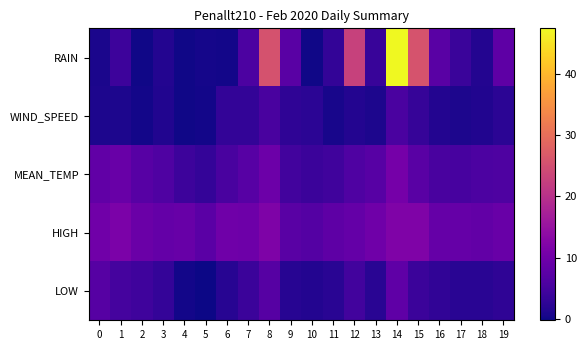

Reading right to left, what are all the values shown in this chart?

RAIN: 19=7.8	18=1.6	17=3.8	16=7.4	15=25.8	14=47.4	13=3.6	12=22.8	11=3.0	10=0.0	9=7.4	8=25.6	7=5.8	6=0.2	5=0.4	4=0.0	3=1.6	2=0.0	1=4.2	0=0.8
WIND_SPEED: 19=2.4	18=1.3	17=1.0	16=1.6	15=3.5	14=5.6	13=1.1	12=1.6	11=0.6	10=2.4	9=2.7	8=5.5	7=3.1	6=3.1	5=0.2	4=0.0	3=1.3	2=0.2	1=1.1	0=1.1
MEAN_TEMP: 19=6.0	18=5.9	17=5.3	16=5.5	15=7.4	14=10.6	13=7.1	12=6.2	11=4.6	10=3.9	9=4.8	8=9.6	7=7.2	6=5.4	5=3.2	4=4.2	3=6.2	2=7.1	1=9.1	0=8.3
HIGH: 19=9.1	18=8.4	17=8.9	16=8.9	15=11.9	14=11.9	13=9.9	12=8.6	11=7.8	10=6.8	9=7.4	8=11.8	7=9.8	6=9.9	5=7.6	4=9.0	3=8.7	2=9.4	1=11.4	0=10.1
LOW: 19=2.7	18=2.2	17=2.2	16=2.9	15=4.0	14=8.1	13=2.1	12=4.7	11=2.1	10=1.6	9=2.0	8=6.9	7=3.9	6=1.9	5=-0.2	4=0.3	3=3.3	2=4.4	1=5.1	0=6.9